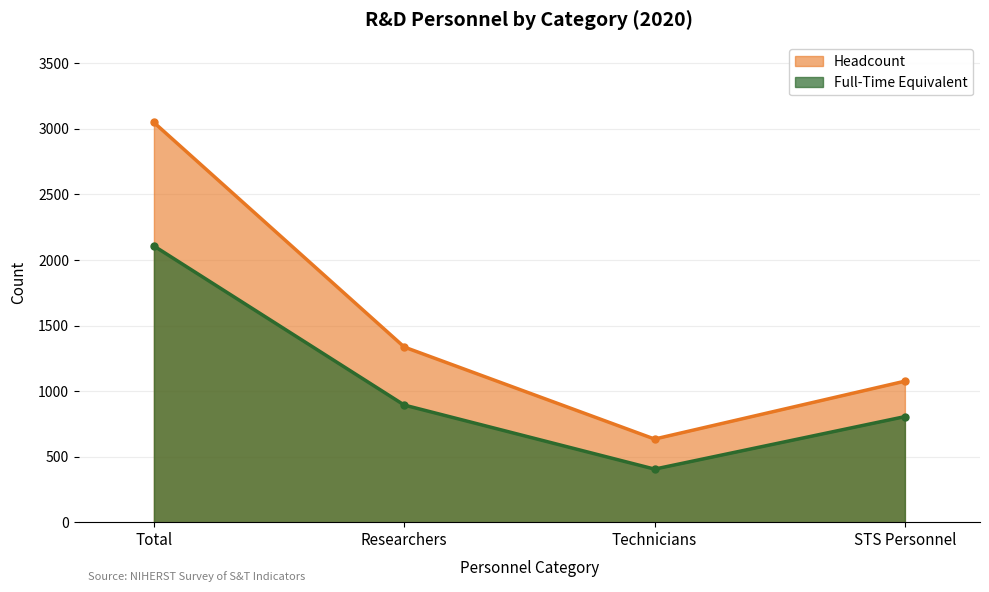

Reading left to right, list all the values displayed in this chart.

Headcount: 3047	1336	635	1076
Full-Time Equivalent: 2106	894	406	806